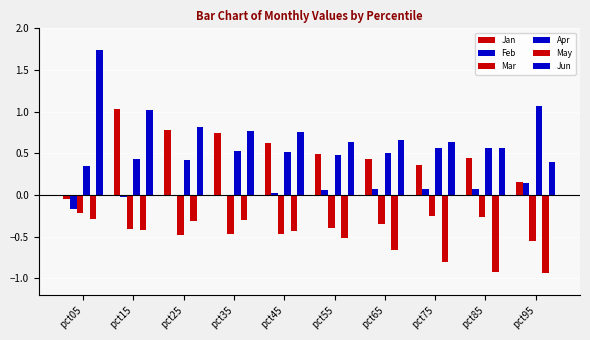

What is the total value across all series at pct35?

1.3